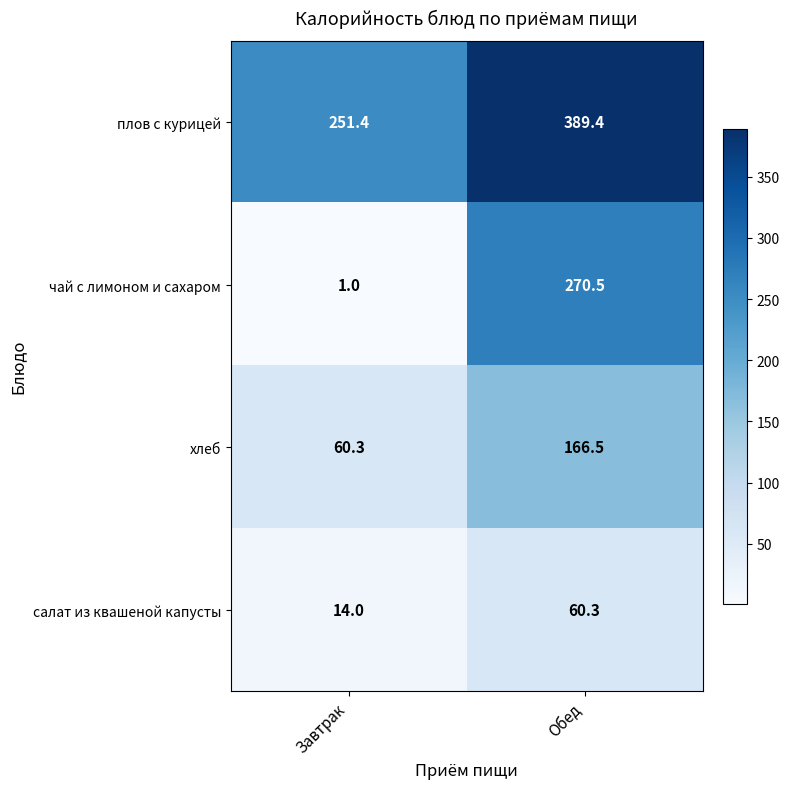

Reading left to right, list all the values displayed in this chart.

плов с курицей: Завтрак=251.4	Обед=389.4
чай с лимоном и сахаром: Завтрак=1.0	Обед=270.5
хлеб: Завтрак=60.3	Обед=166.5
салат из квашеной капусты: Завтрак=14.0	Обед=60.3